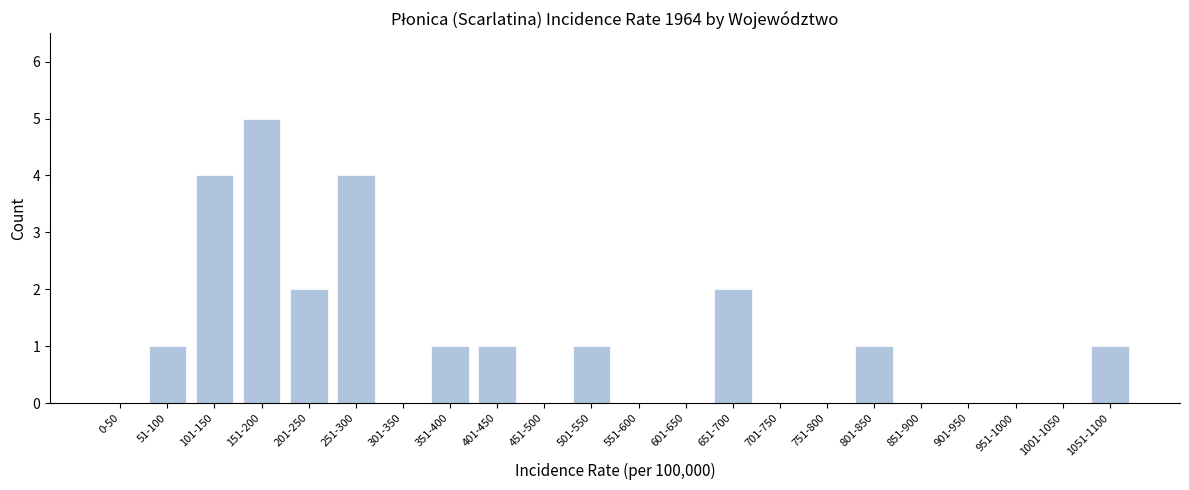

Reading left to right, list all the values displayed in this chart.

0-50=0	51-100=1	101-150=4	151-200=5	201-250=2	251-300=4	301-350=0	351-400=1	401-450=1	451-500=0	501-550=1	551-600=0	601-650=0	651-700=2	701-750=0	751-800=0	801-850=1	851-900=0	901-950=0	951-1000=0	1001-1050=0	1051-1100=1